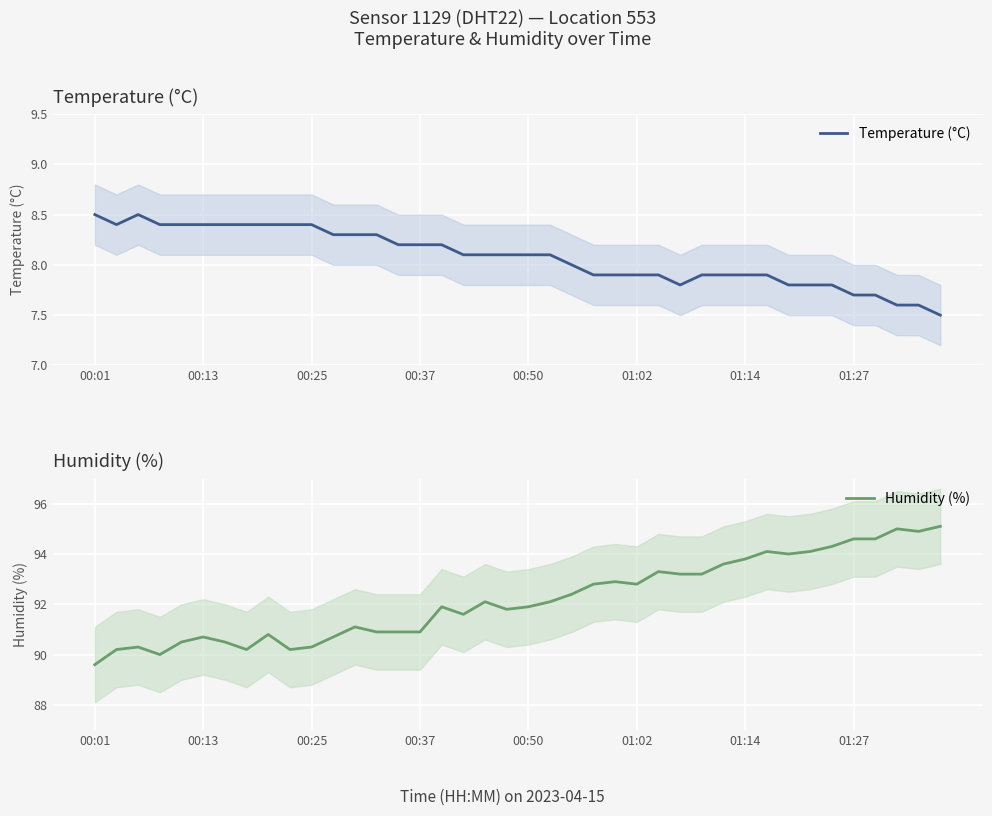

Reading left to right, what are all the values shown in this chart?

Temperature (°C): 8.5	8.4	8.5	8.4	8.4	8.4	8.4	8.4	8.4	8.4	8.4	8.3	8.3	8.3	8.2	8.2	8.2	8.1	8.1	8.1	8.1	8.1	8.0	7.9	7.9	7.9	7.9	7.8	7.9	7.9	7.9	7.9	7.8	7.8	7.8	7.7	7.7	7.6	7.6	7.5
Humidity (%): 89.6	90.2	90.3	90.0	90.5	90.7	90.5	90.2	90.8	90.2	90.3	90.7	91.1	90.9	90.9	90.9	91.9	91.6	92.1	91.8	91.9	92.1	92.4	92.8	92.9	92.8	93.3	93.2	93.2	93.6	93.8	94.1	94.0	94.1	94.3	94.6	94.6	95.0	94.9	95.1